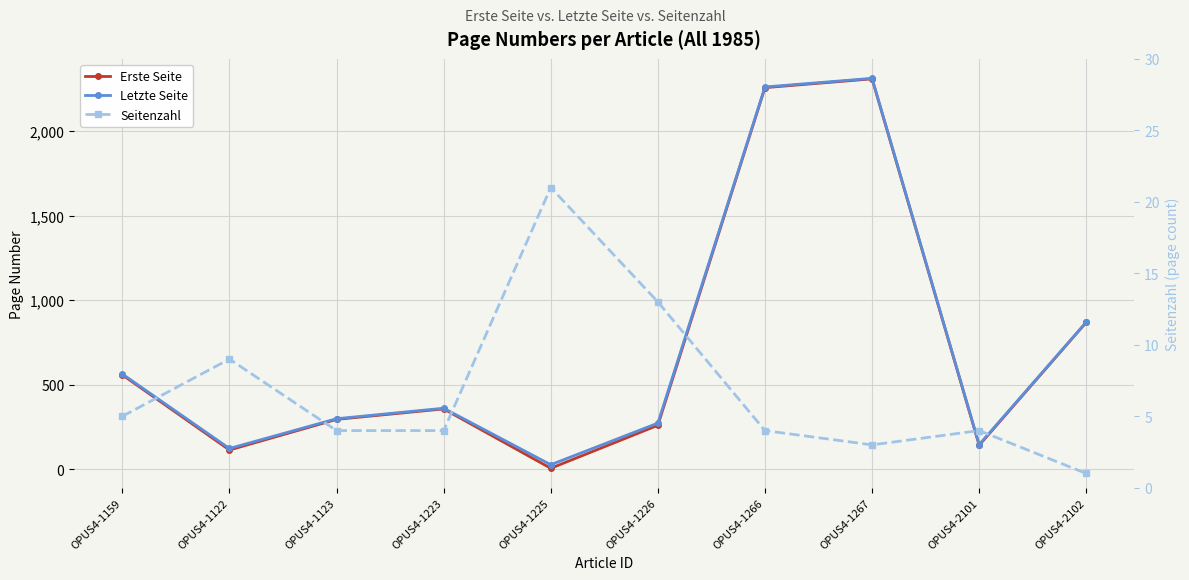

Which series has the largest range (max minus min)?

Erste Seite